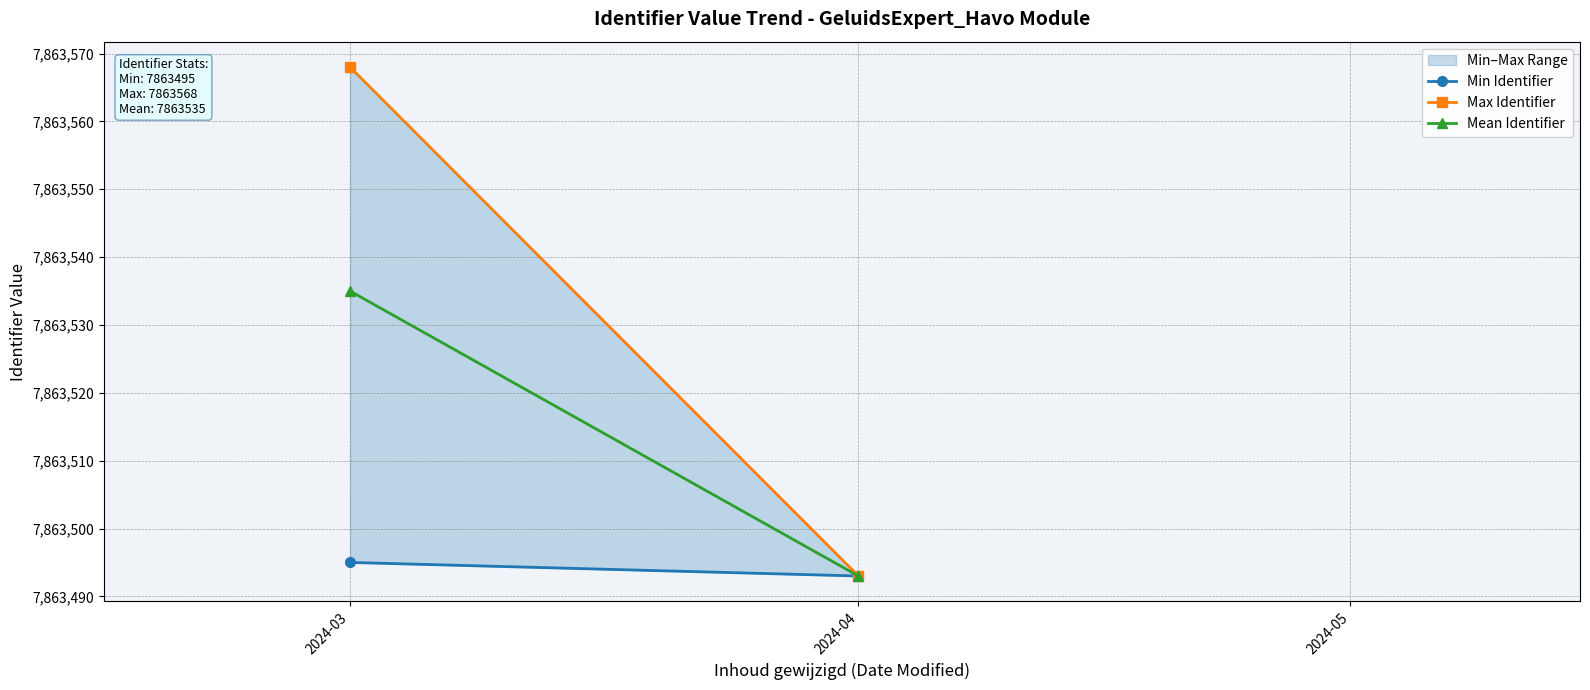

What are all the series names shown in the legend?

Min Identifier, Max Identifier, Mean Identifier